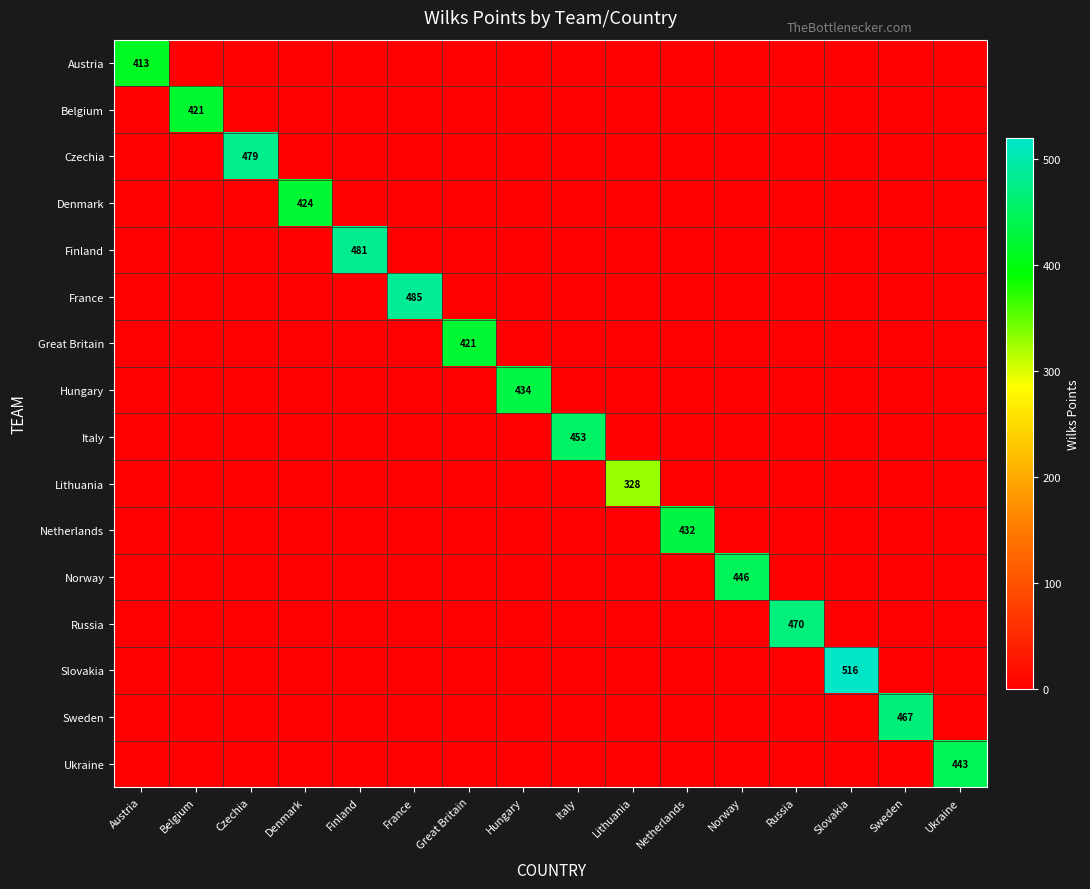

How many values in the Austria series exceed 0?

1